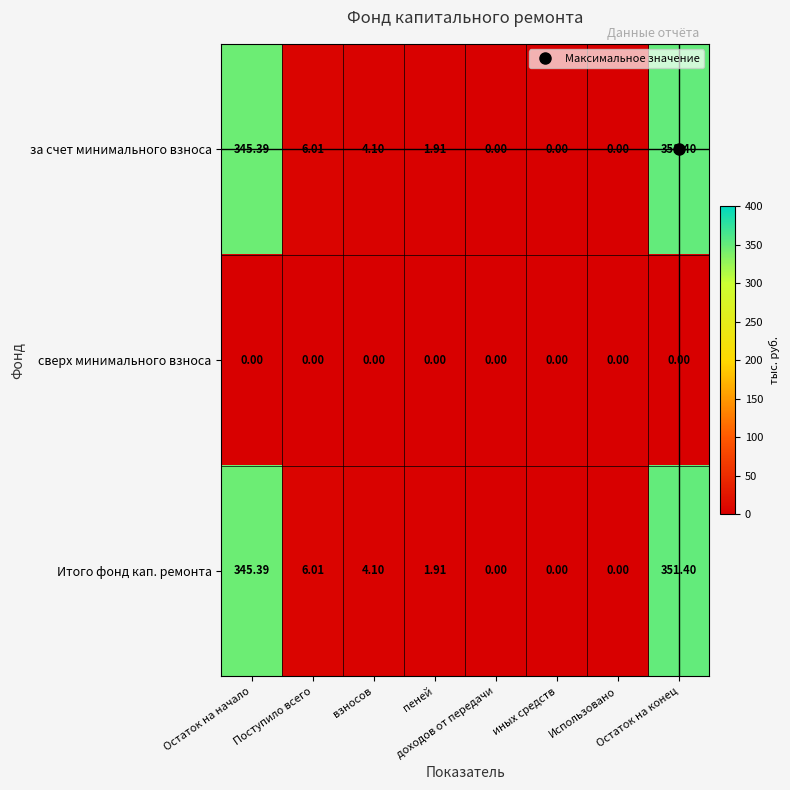

How many series are shown in this chart?

3